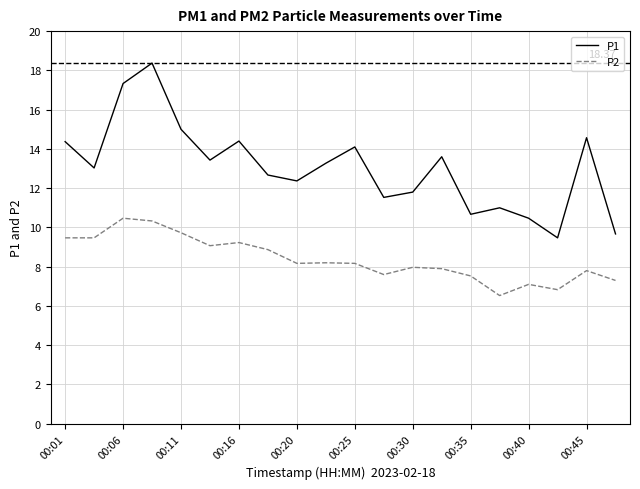

True or false: P1 and P2 cross at least once.

False